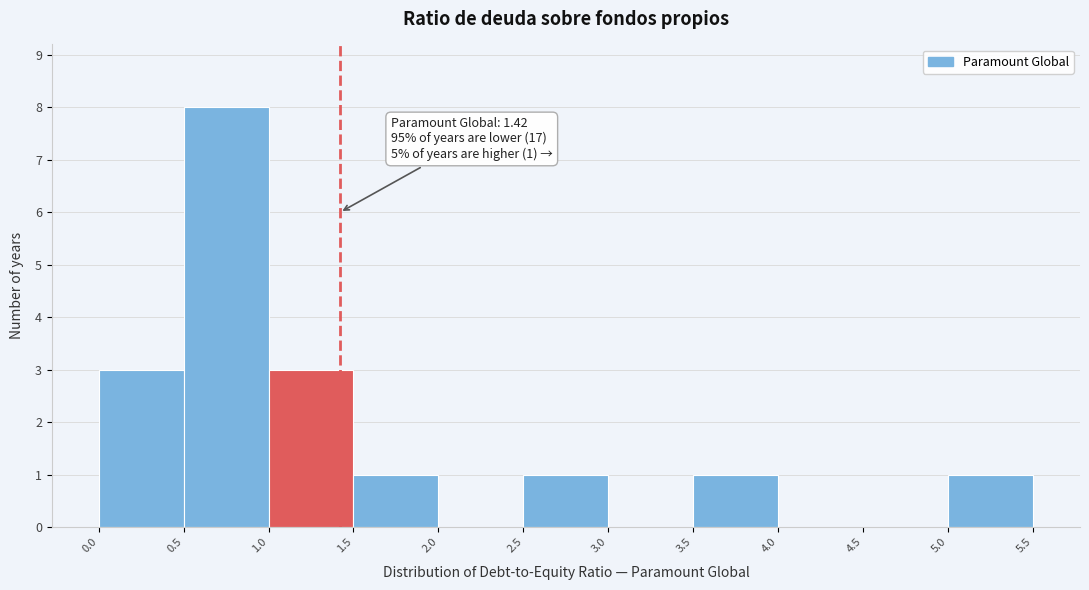

Which range on the x-axis has the tallest bar?

0.5 to 1.0